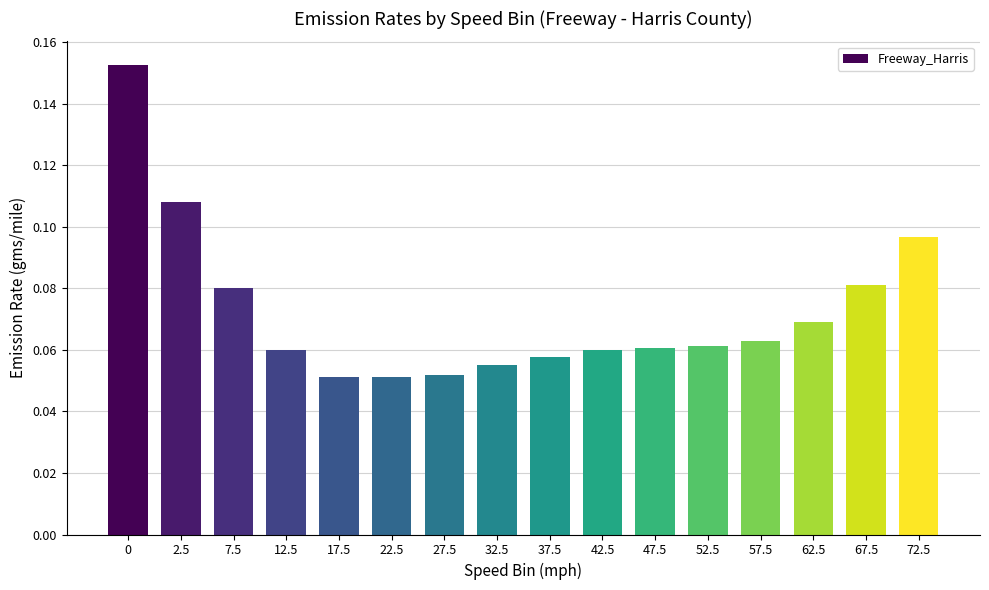

What position from the left is 47.5?

11